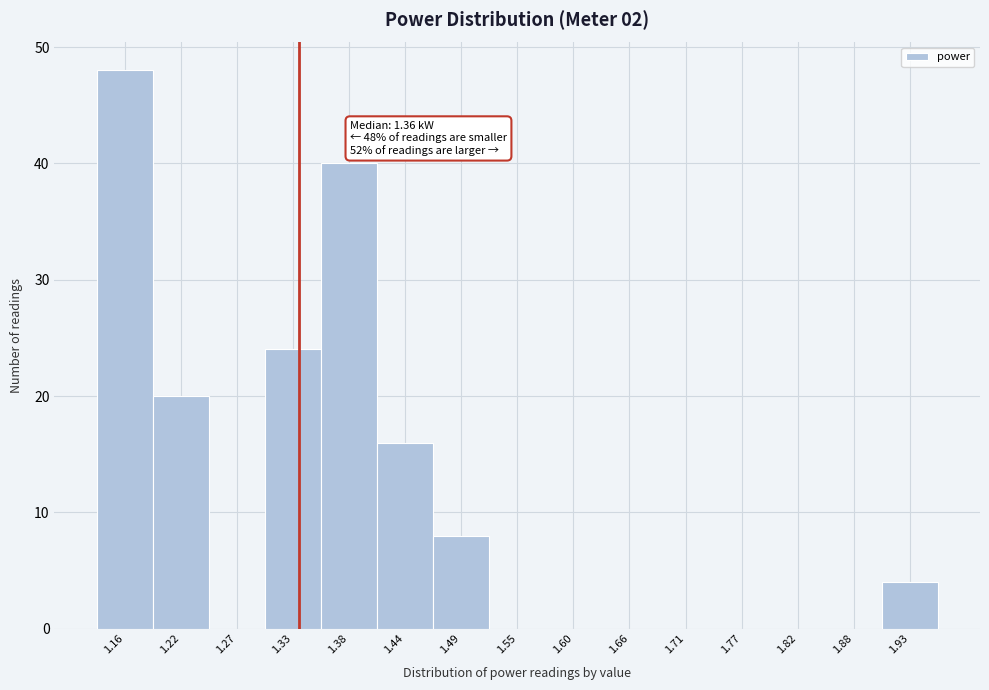

Reading right to left, what are all the values shown in this chart?

1.93=4	1.88=0	1.82=0	1.77=0	1.71=0	1.66=0	1.60=0	1.55=0	1.49=8	1.44=16	1.38=40	1.33=24	1.27=0	1.22=20	1.16=48